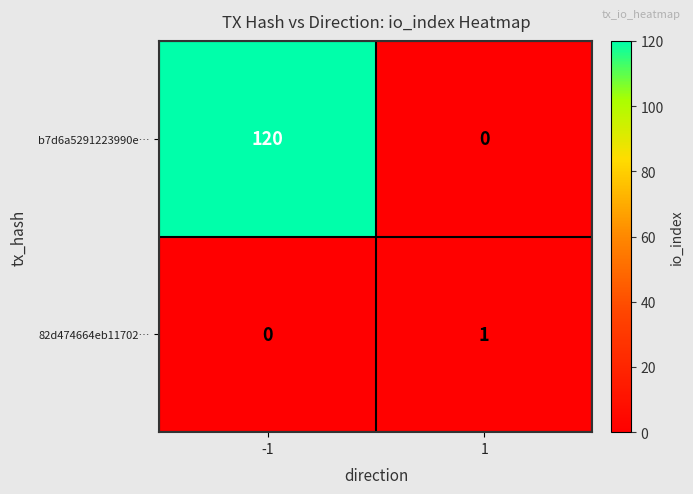

What is the total value across all series at 1?

1